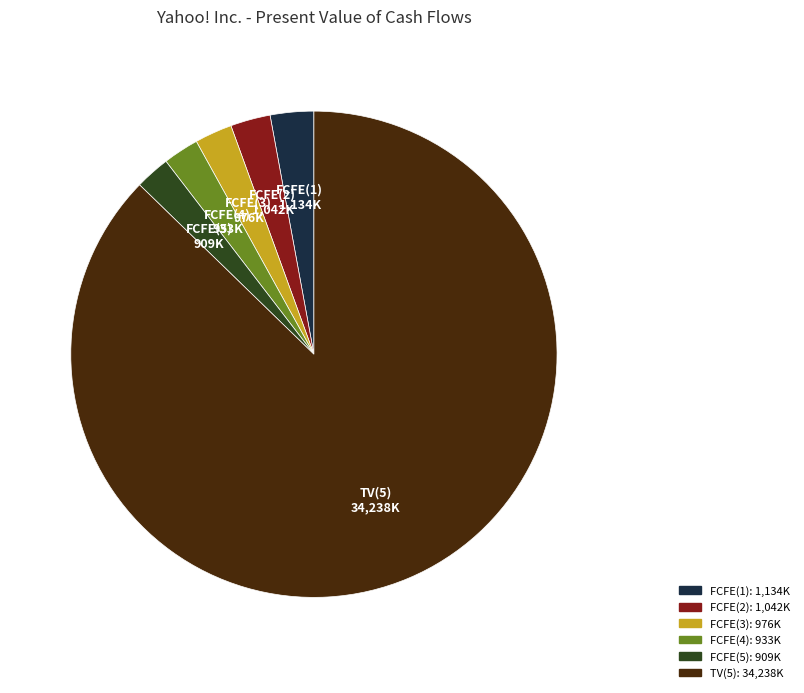

Which has a higher value, FCFE(2) or TV(5)?

TV(5)